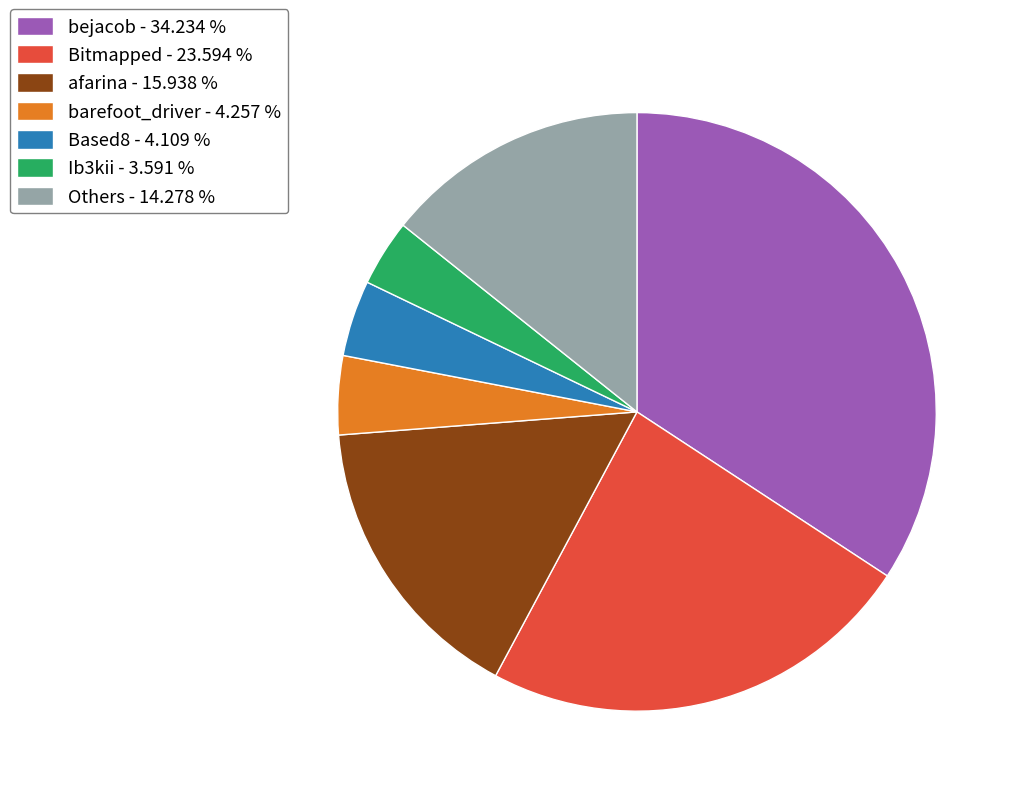

Do Bitmapped - 23.594 % and bejacob - 34.234 % together represent more than half of the pie?

Yes